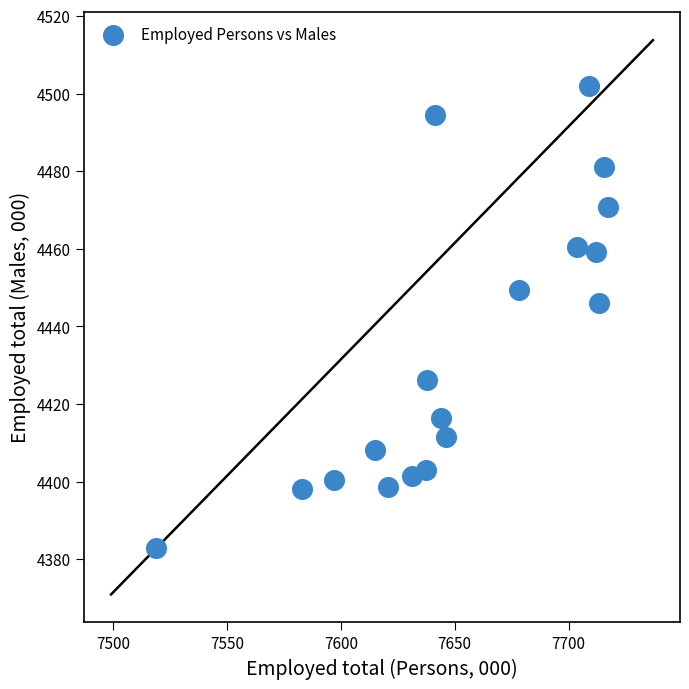

What Y value in the scatter plot is closest to 4442?

4446.1